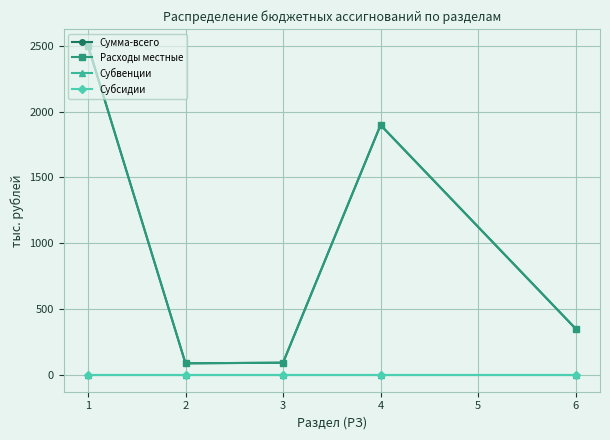

What is the maximum value shown in the chart?

2501.1